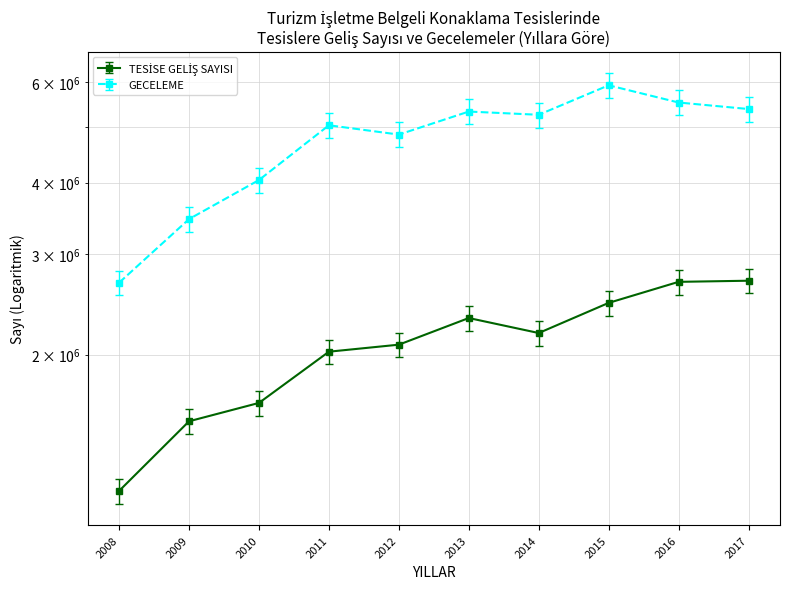

What is the average value of the GECELEME series?

4747575.7